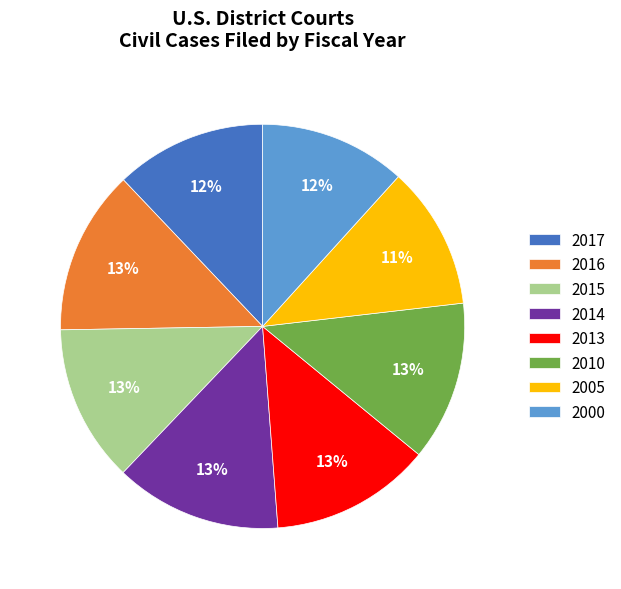

To the nearest percent, what portion does 2010 represent?

13%